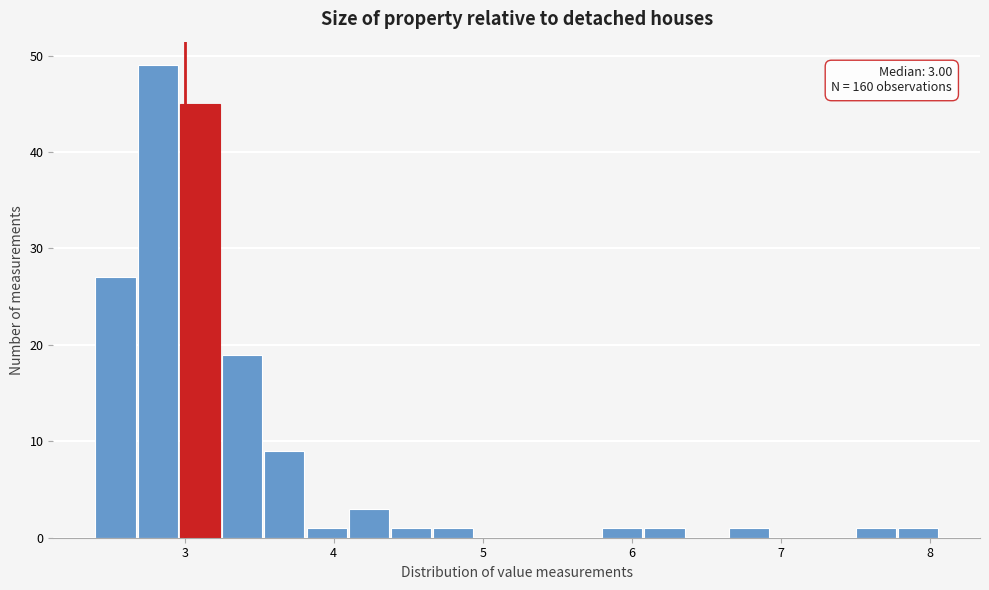

Read against the x-axis, roughly where is the centre of the tallest bar?

2.8